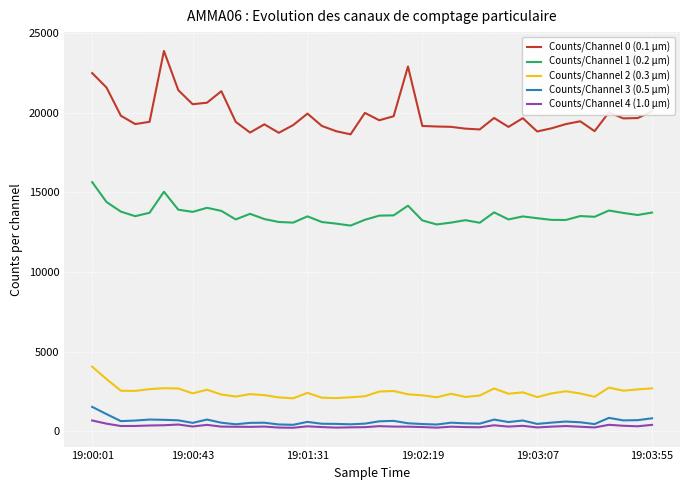

What is the average value of the Counts/Channel 1 (0.2 µm) series?

13580